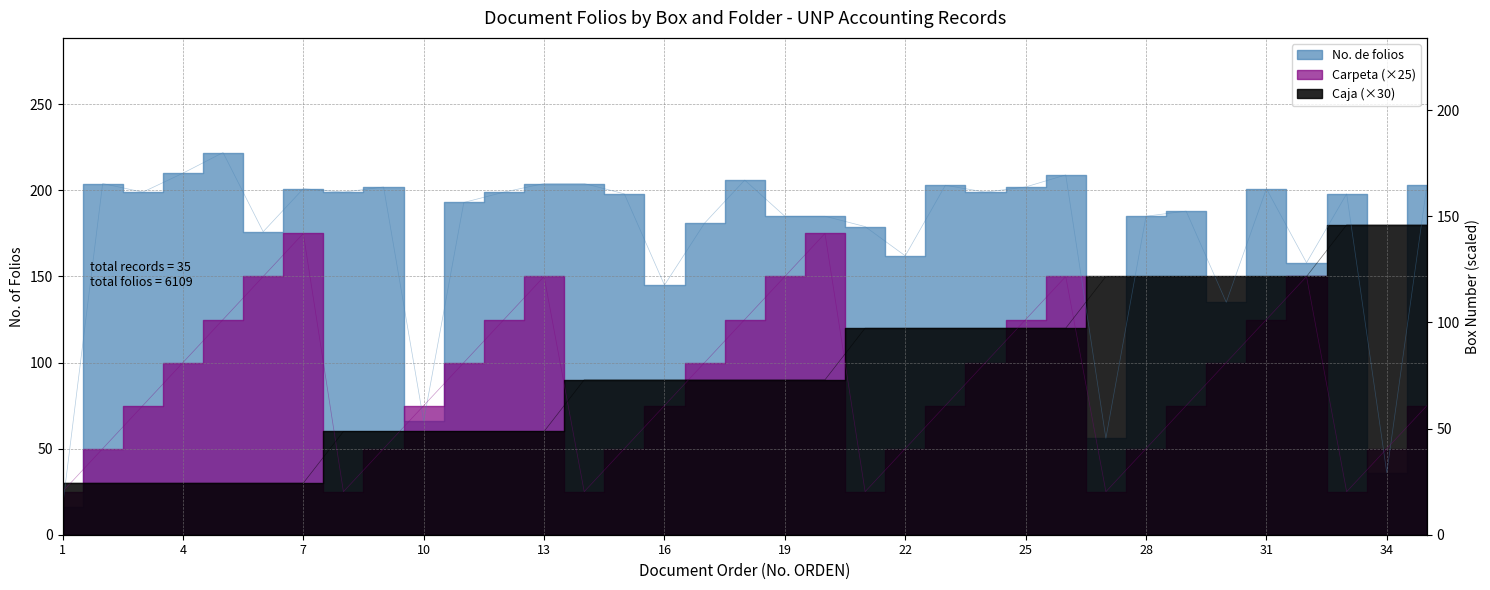

How many lines are shown in the chart?

3